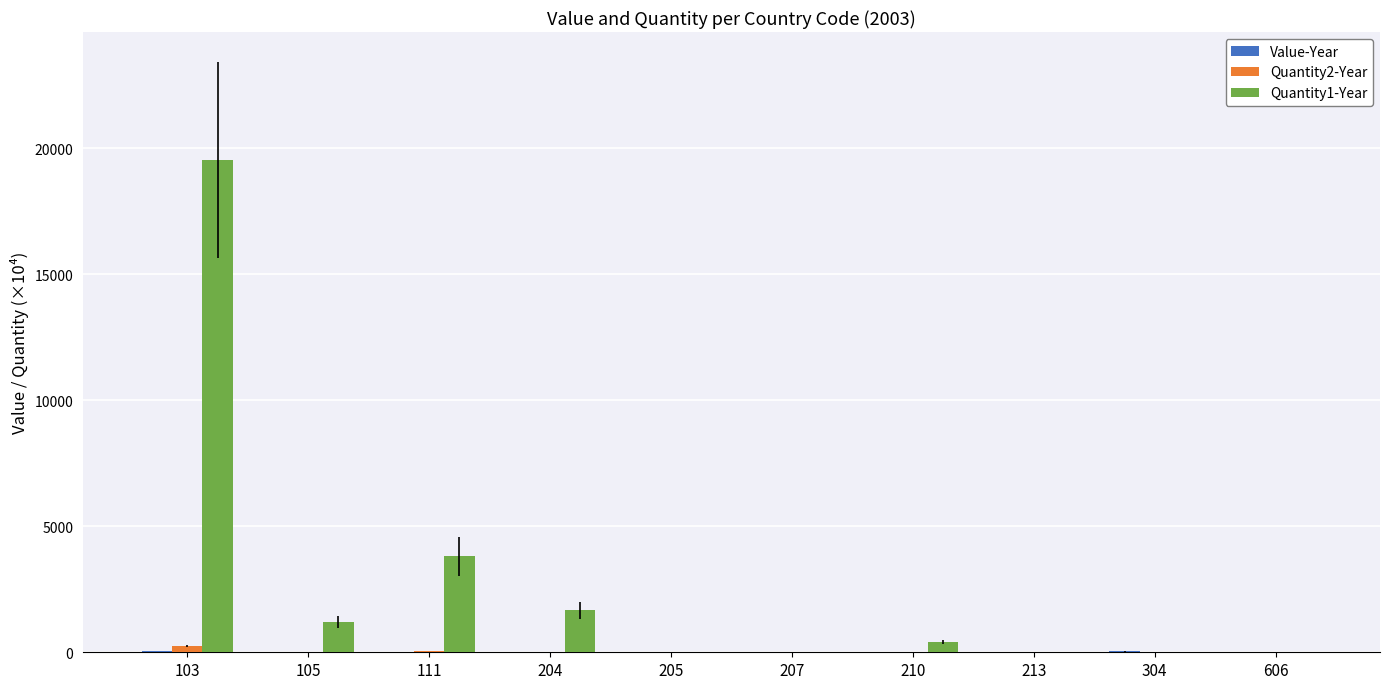

The value of Quantity2-Year at 207 is 0.0. True or false?

True